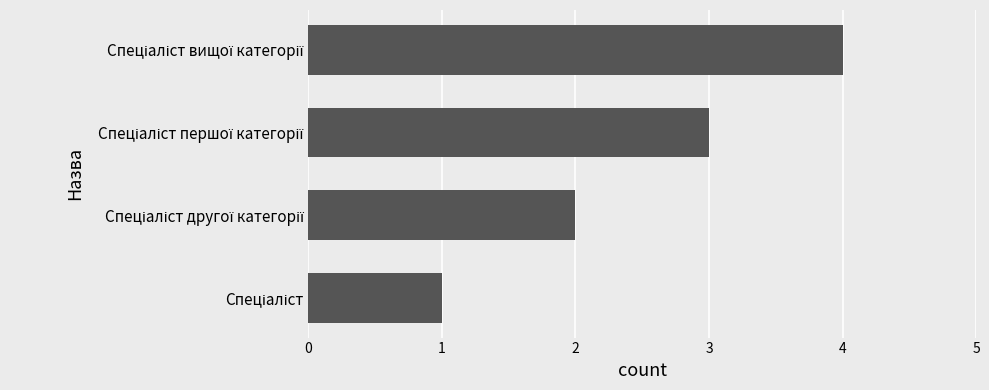

Count the values in the range 2 to 4.

3